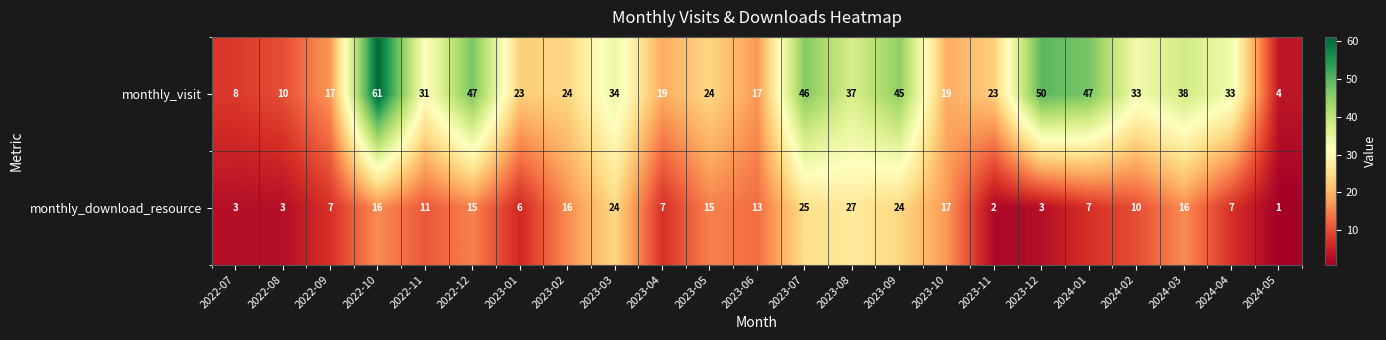

Which label corresponds to the smallest value in the chart?

2024-05